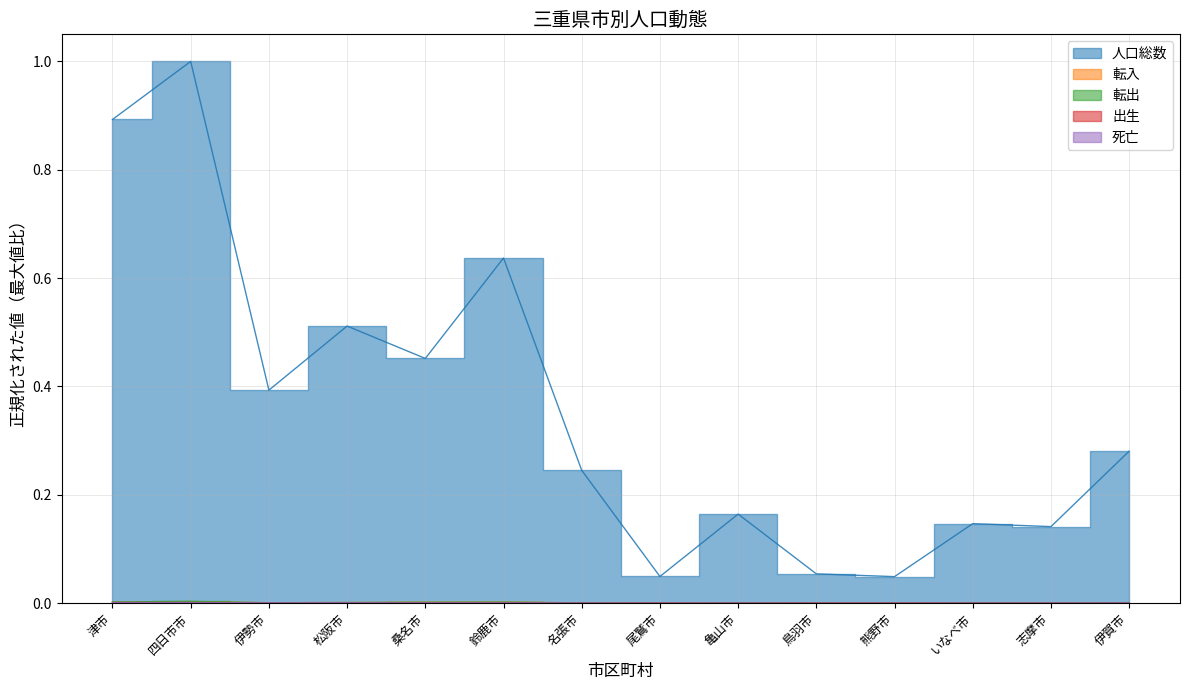

What are all the series names shown in the legend?

人口総数, 転入, 転出, 出生, 死亡